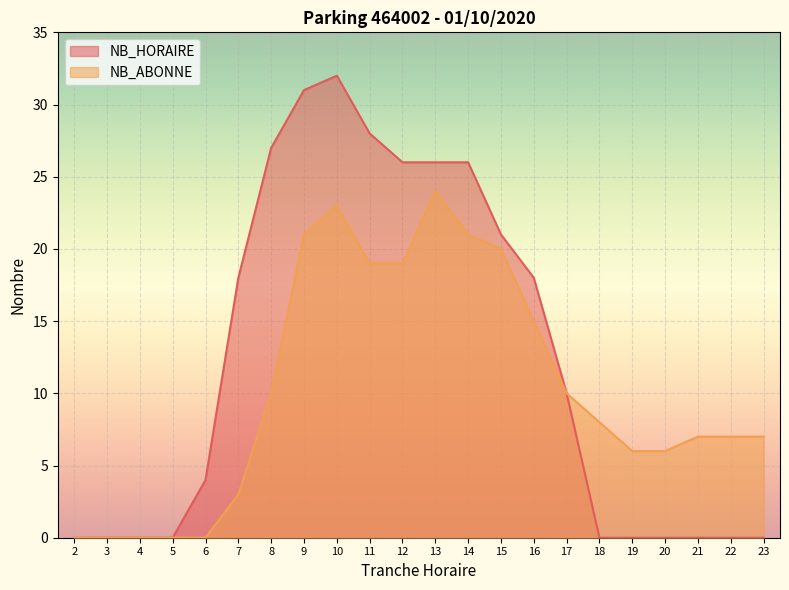

How many values in NB_HORAIRE are above zero?

12